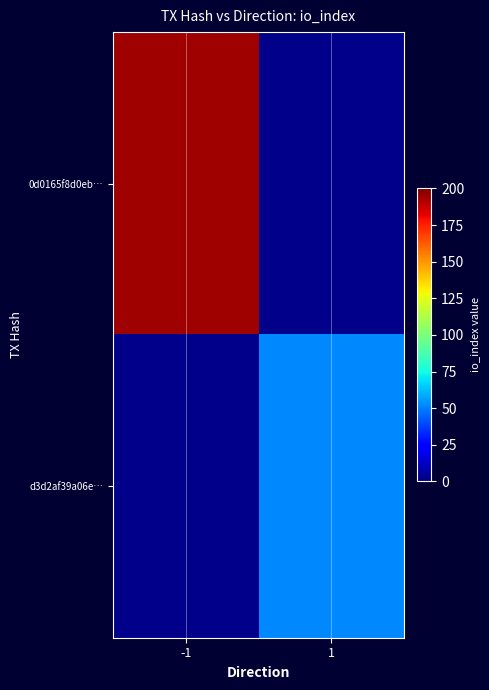

At -1, list the series in order from largest to smallest.

0d0165f8d0eb…, d3d2af39a06e…